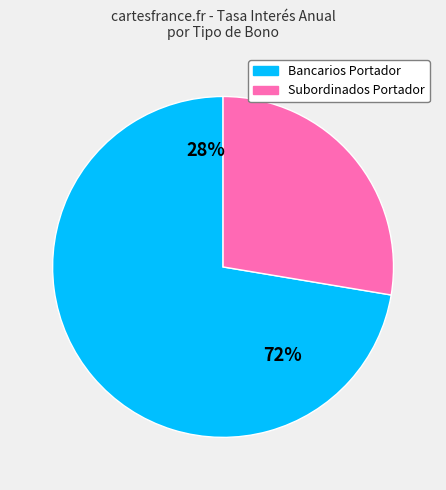

True or false: 29 accounts for 1% of the total.

False